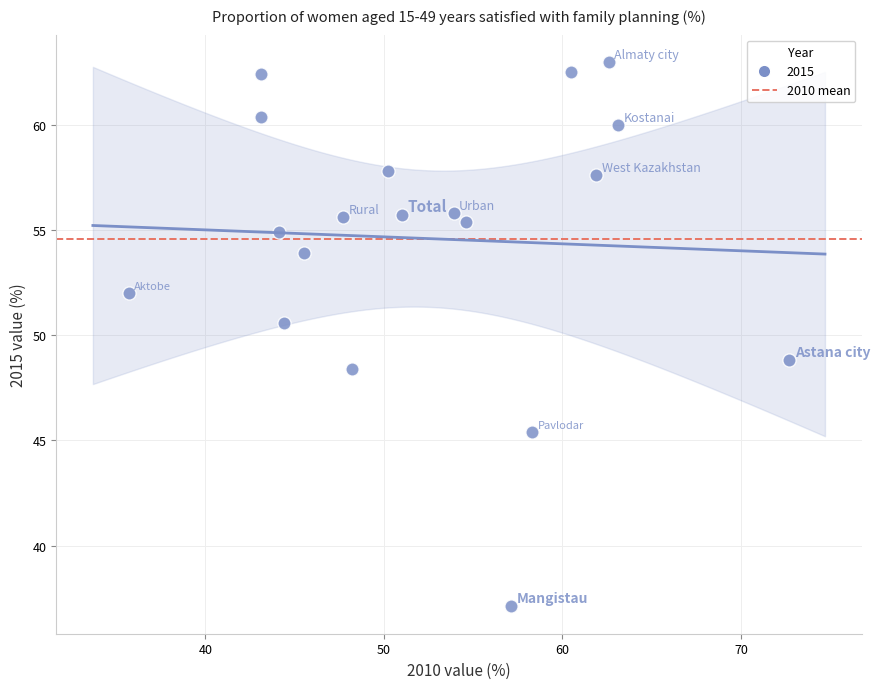

What is the range of Y values (max minus min)?

25.9